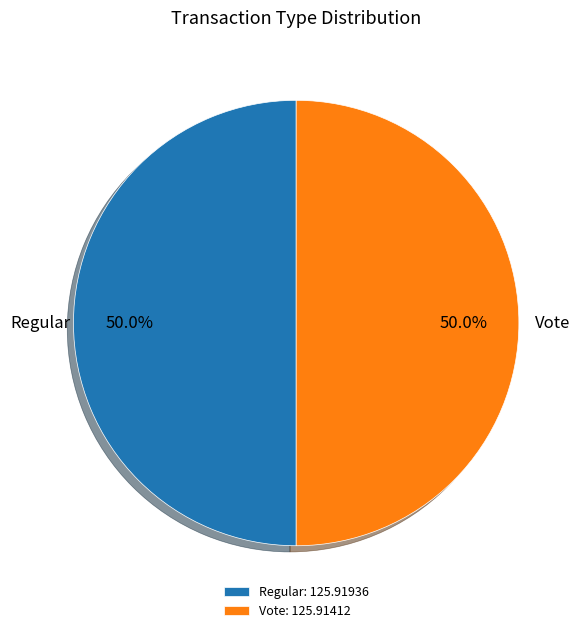

Approximately how many times larger is the value at Regular: 125.91936 compared to Vote: 125.91412?

1.0